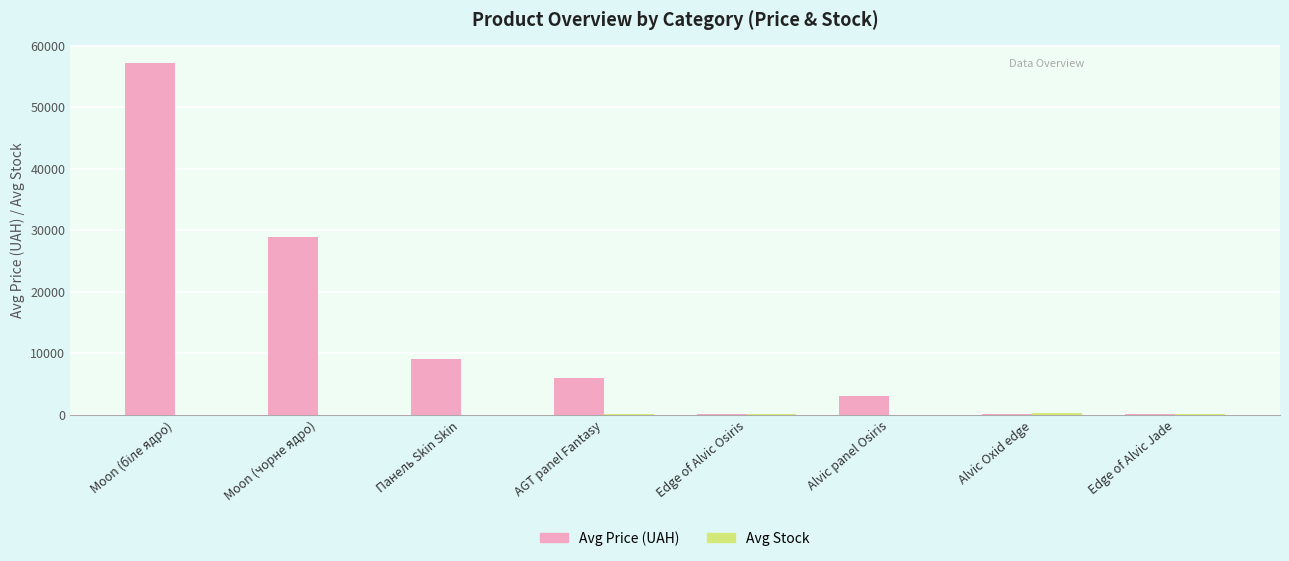

What is the highest value of the Avg Price (UAH) series?

57235.5